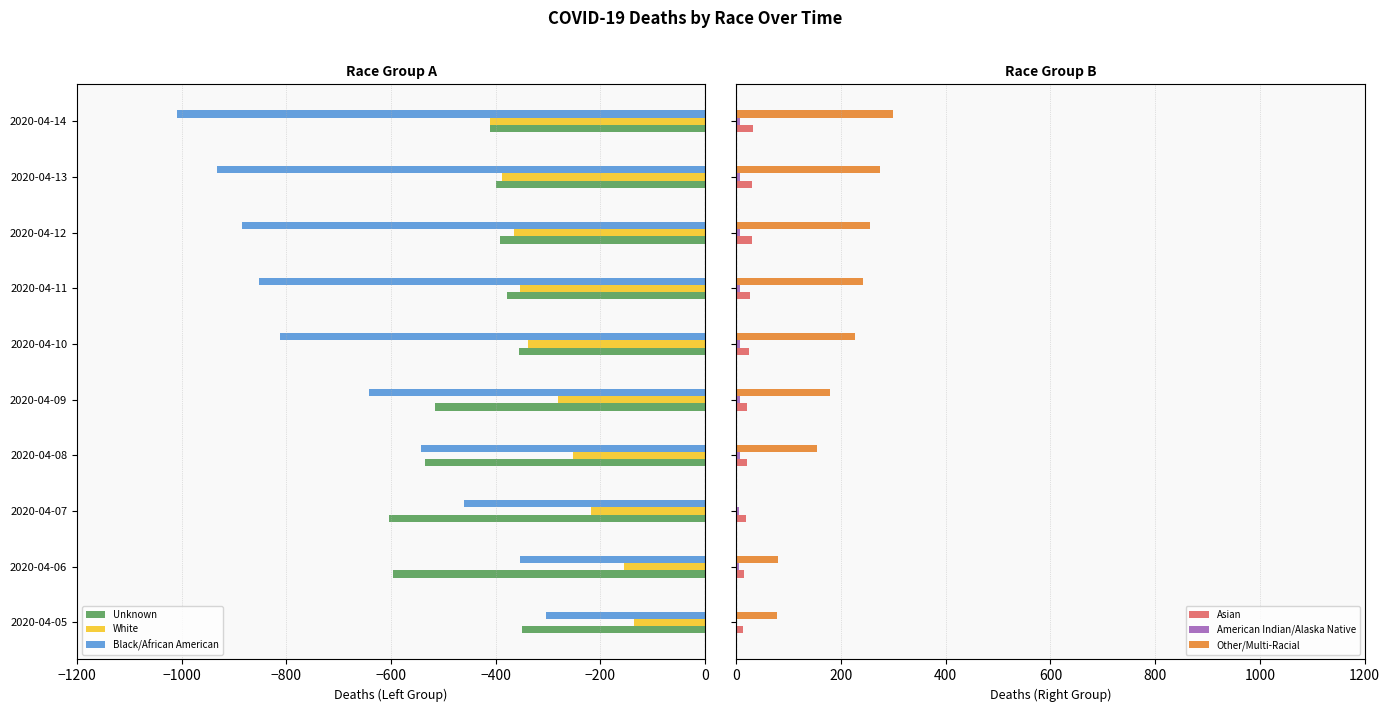

Read the Black/African American value at 2020-04-06, to the nearest 100.

-400